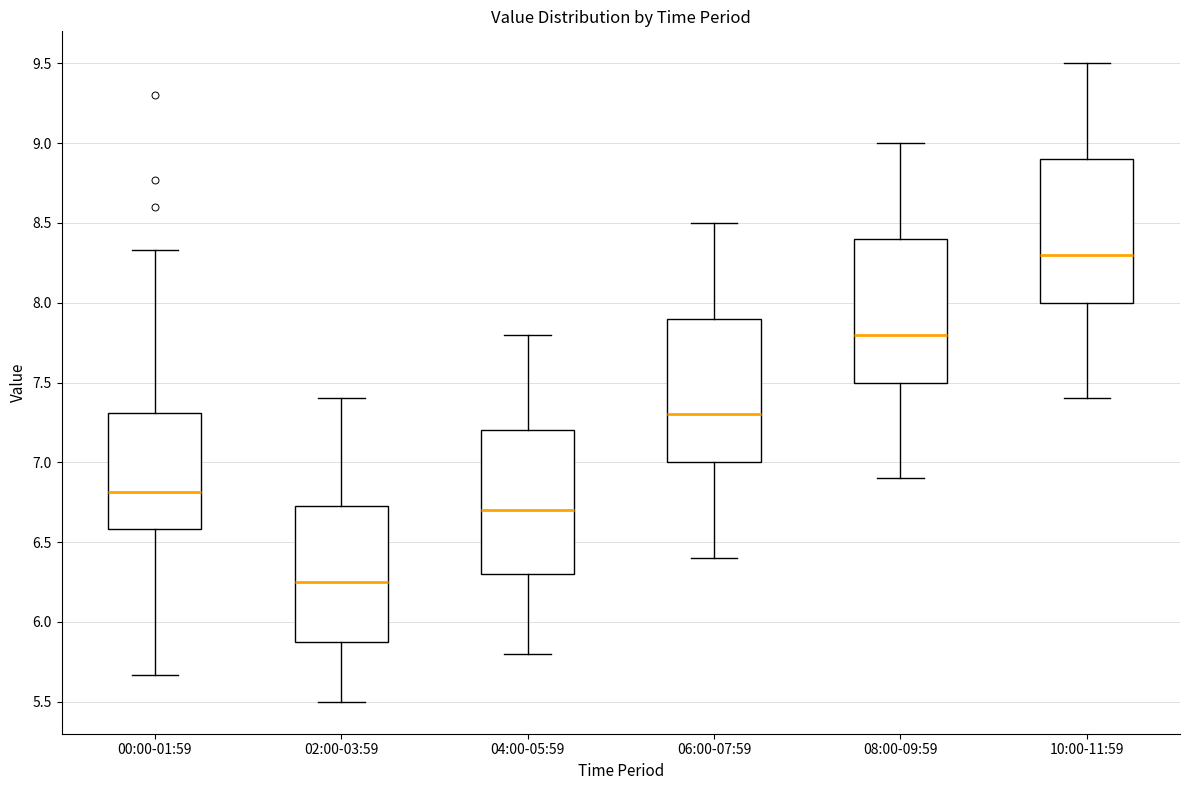

Where is the lower edge of the box for 04:00-05:59 on the y-axis? The values are not printed on the chart, so give them approximately, as read against the axis.

6.30